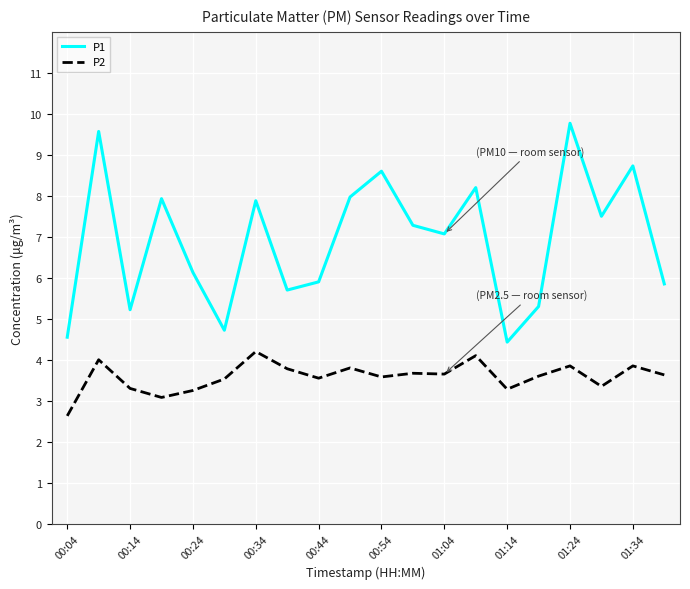

List the series in order of their overall mean, highest first.

P1, P2